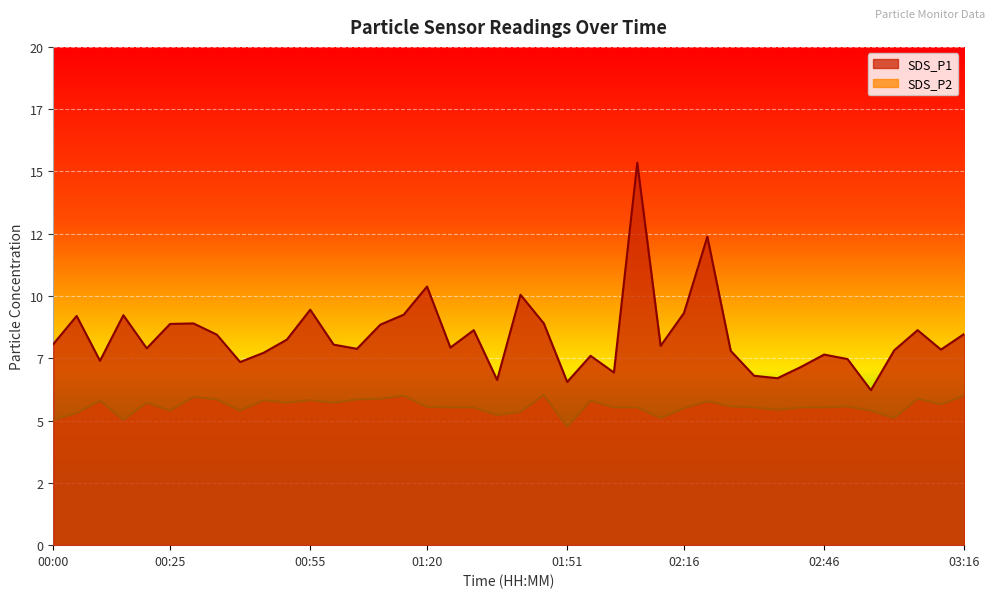

True or false: SDS_P1 has a value of 13.4 at 02:26.

False